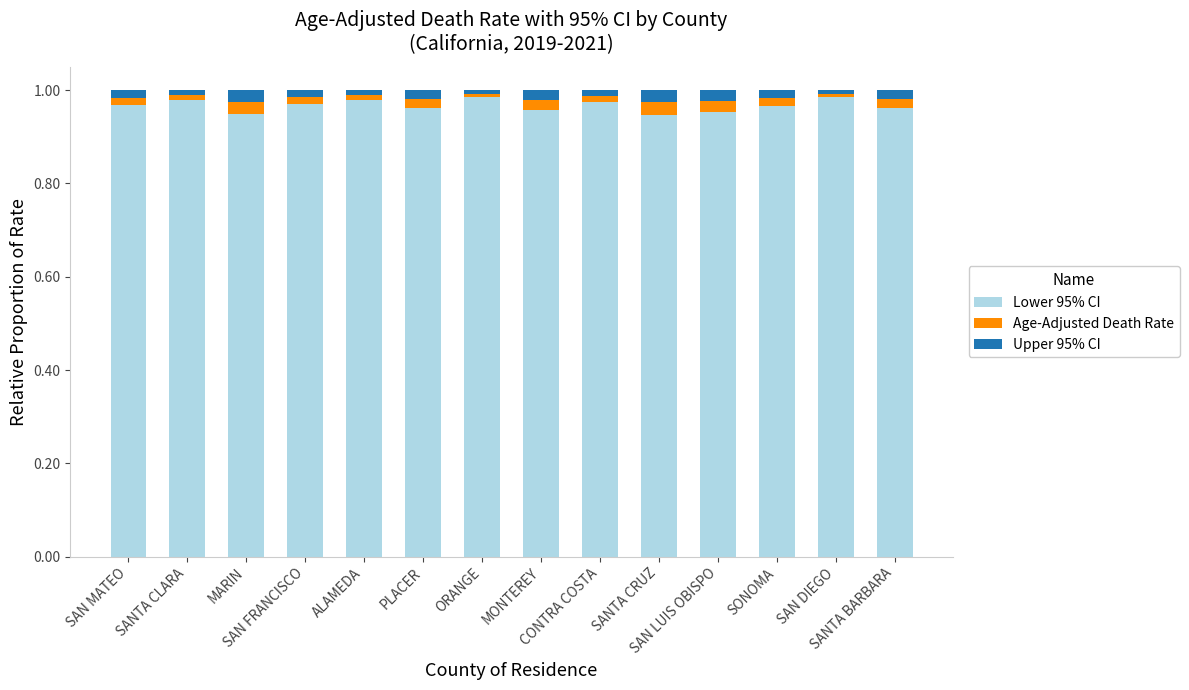

The value of Upper 95% CI at SAN FRANCISCO is 0.0. True or false?

True